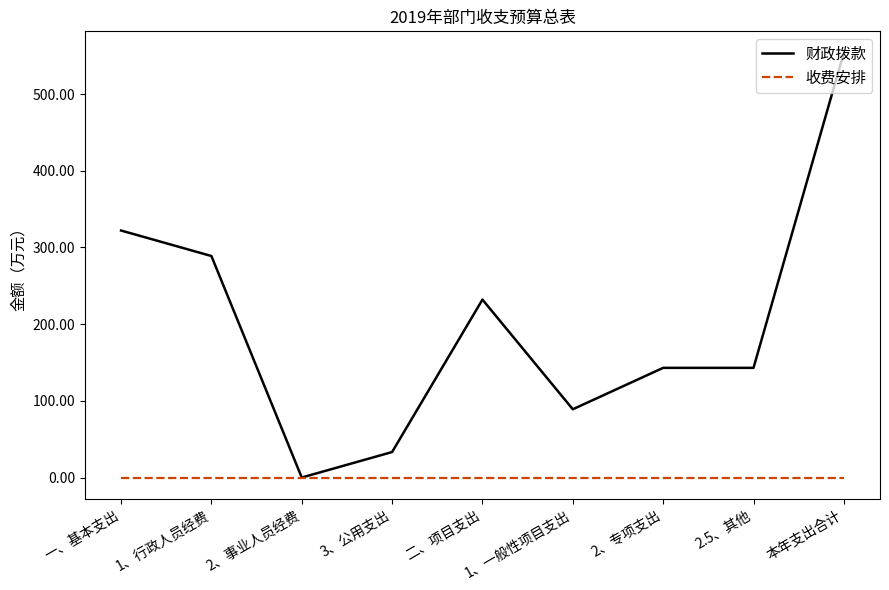

Reading left to right, list all the values displayed in this chart.

财政拨款: 一、基本支出=322.1	1、行政人员经费=288.8	2、事业人员经费=0.0	3、公用支出=33.2	二、项目支出=232.0	1、一般性项目支出=89.0	2、专项支出=143.0	2.5、其他=143.0	本年支出合计=554.1
收费安排: 一、基本支出=0.0	1、行政人员经费=0.0	2、事业人员经费=0.0	3、公用支出=0.0	二、项目支出=0.0	1、一般性项目支出=0.0	2、专项支出=0.0	2.5、其他=0.0	本年支出合计=0.0